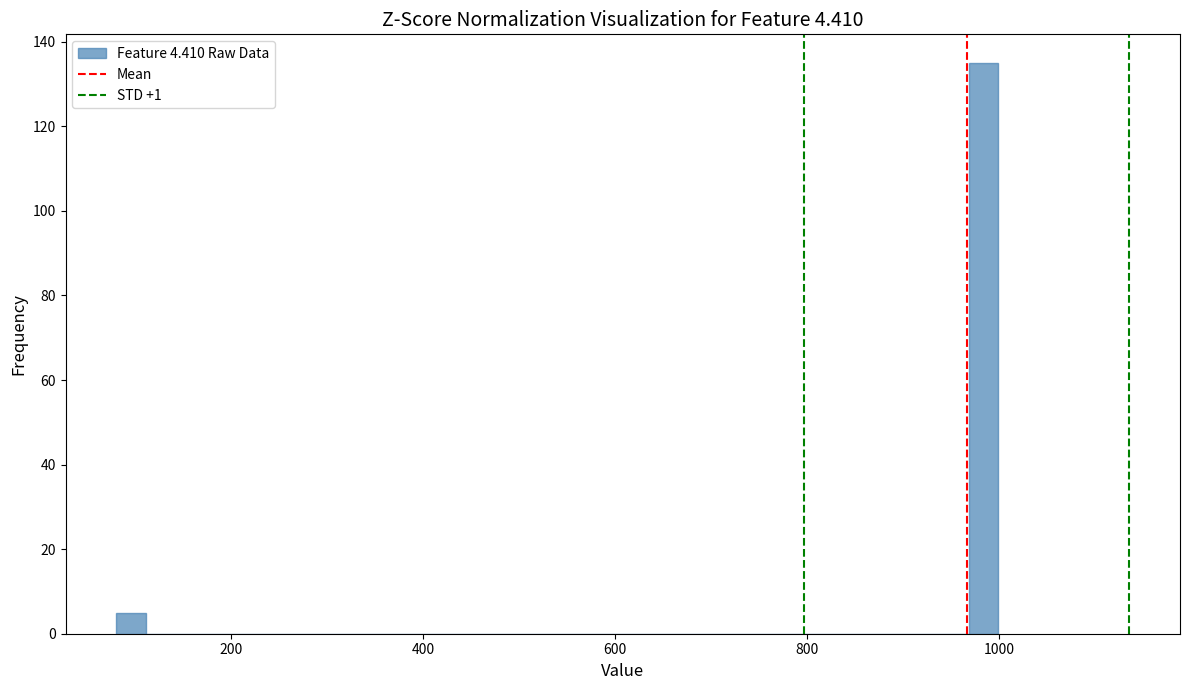

Read against the x-axis, roughly where is the centre of the tallest bar?

980